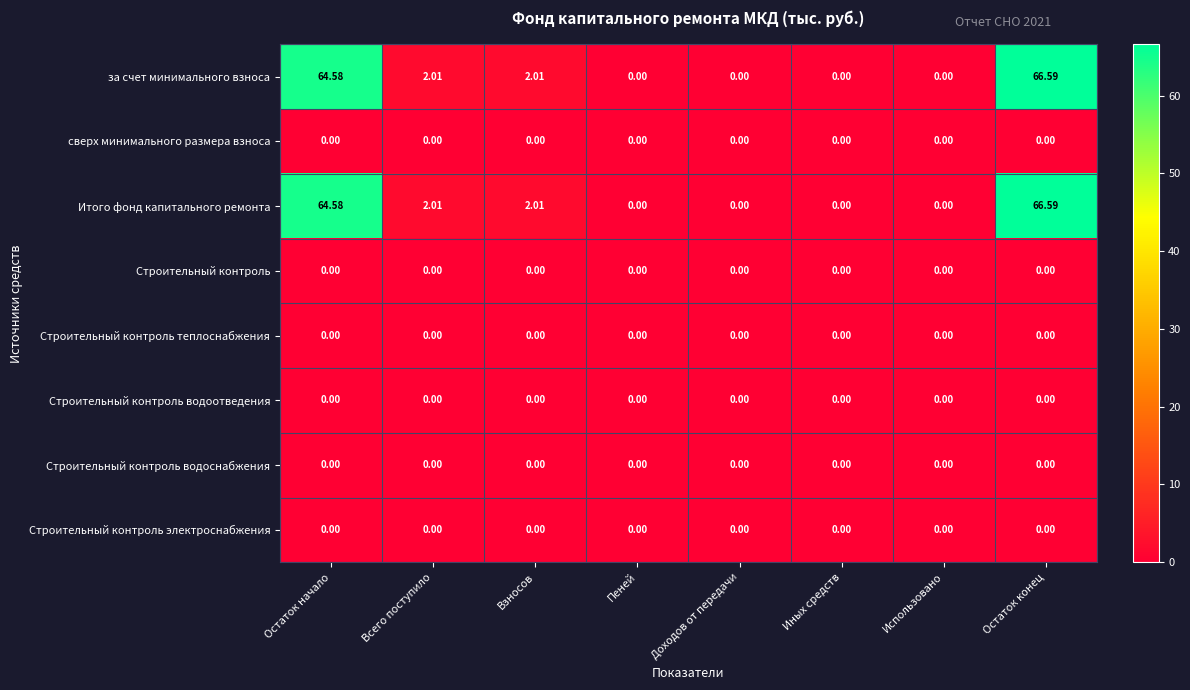

At which category is the sum across all series the highest?

Остаток конец